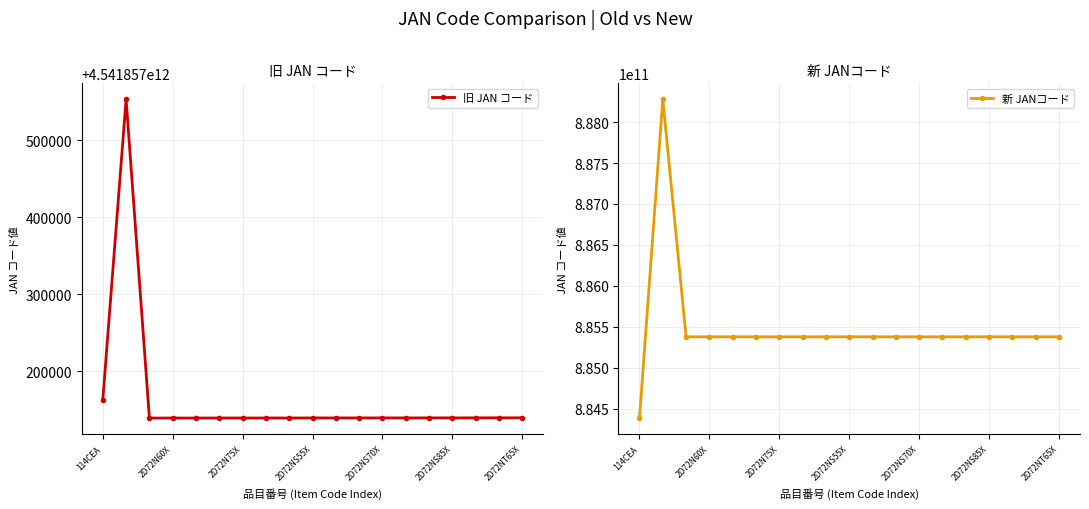

Which series has the largest total across all categories?

旧 JAN コード